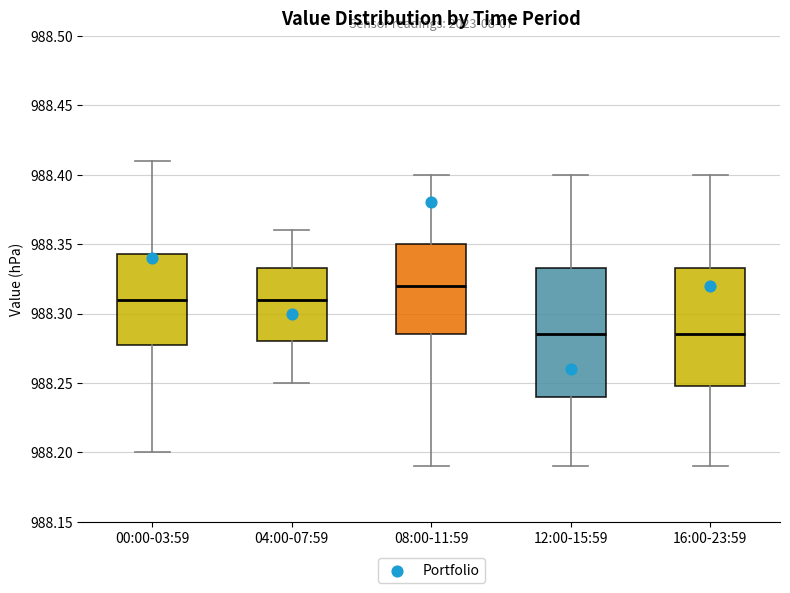

Reading left to right, read every box against the y-axis: the position of its median line, the range the box covers, and the ends of its whiskers. The values are not printed on the chart, so give them approximately, as read against the axis.

00:00-03:59: median 988.310, box 988.280 to 988.345, whiskers 988.200 to 988.410
04:00-07:59: median 988.310, box 988.280 to 988.335, whiskers 988.250 to 988.360
08:00-11:59: median 988.320, box 988.285 to 988.350, whiskers 988.190 to 988.400
12:00-15:59: median 988.285, box 988.240 to 988.335, whiskers 988.190 to 988.400
16:00-23:59: median 988.285, box 988.250 to 988.335, whiskers 988.190 to 988.400